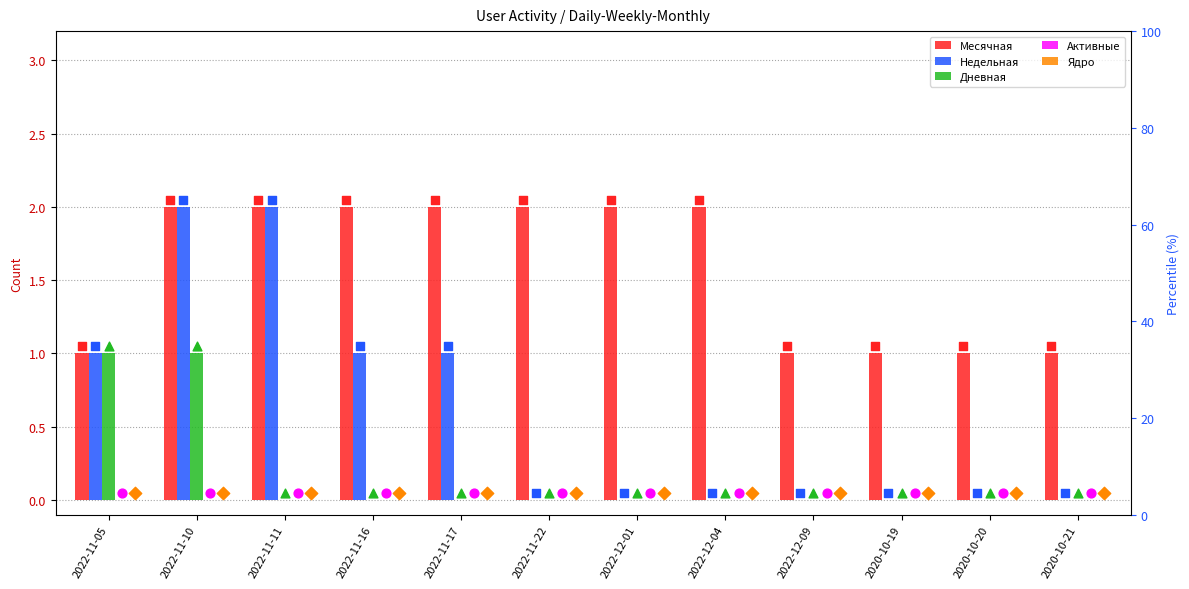

What are all the series names shown in the legend?

Месячная, Недельная, Дневная, Активные, Ядро